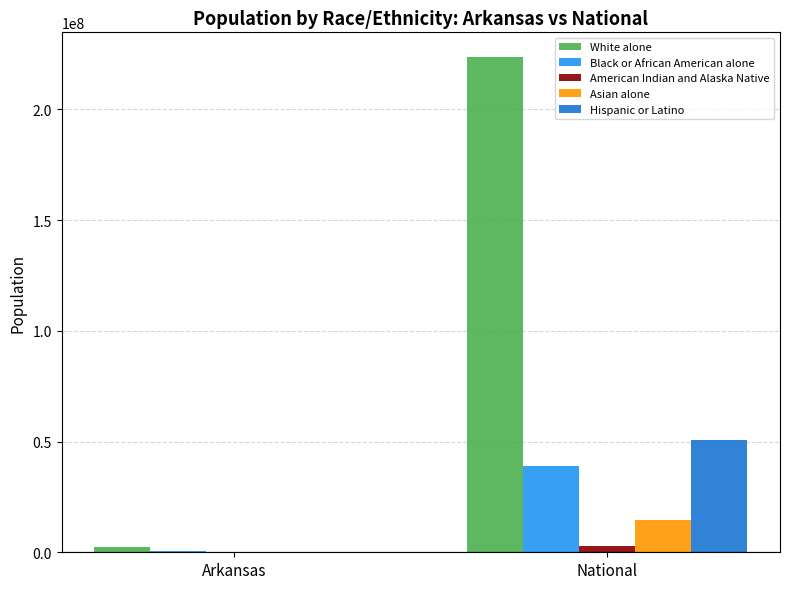

How many distinct data groups are displayed?

5